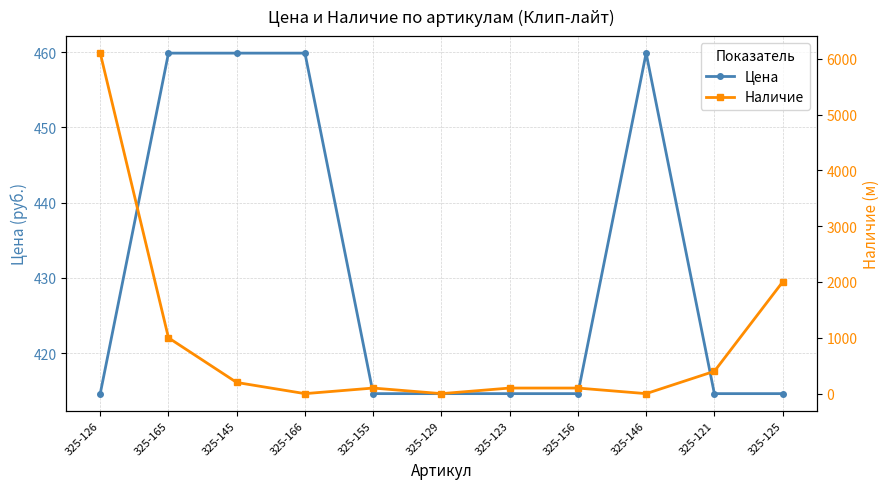

At how many categories does at least one series exceed 5174?

1